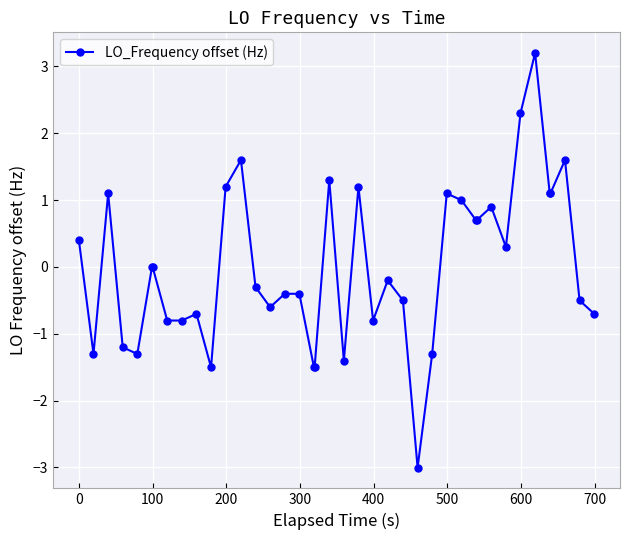

What is the difference between the maximum and minimum values?

6.2